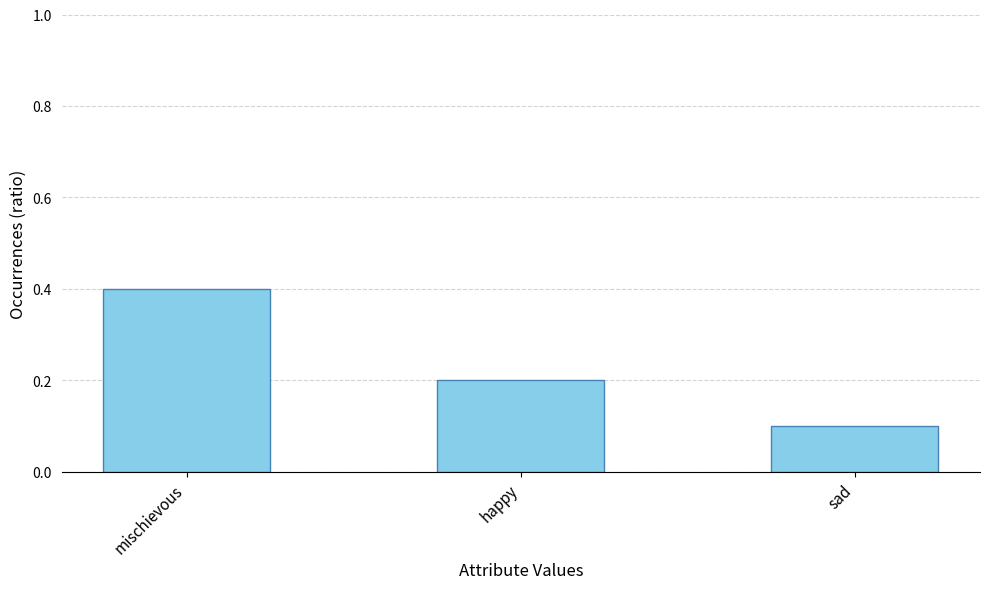

Does the chart contain any negative values?

No